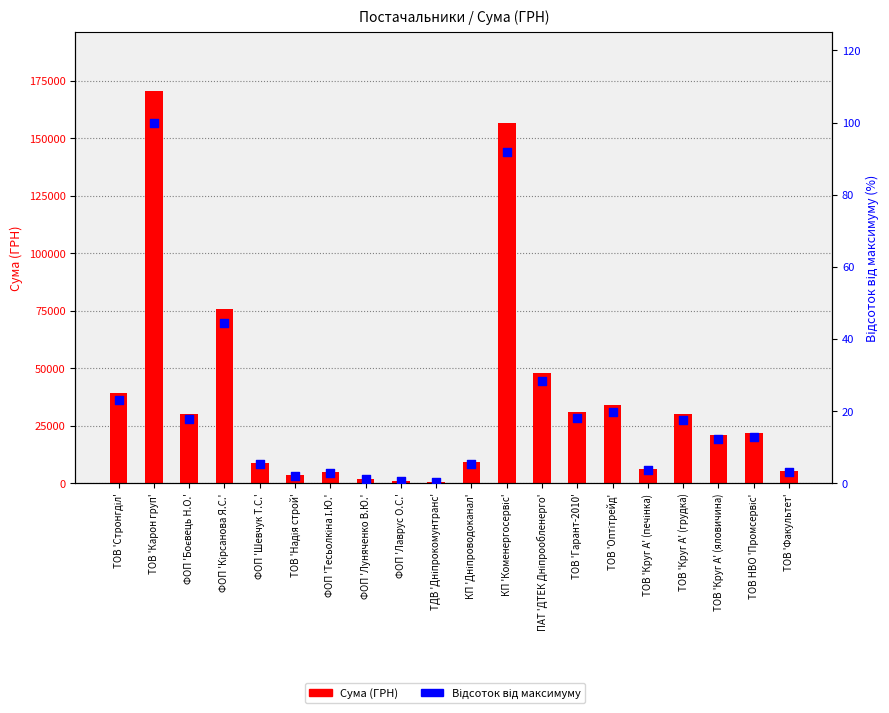

Which series reaches the minimum Y coordinate?

Відсоток від максимуму